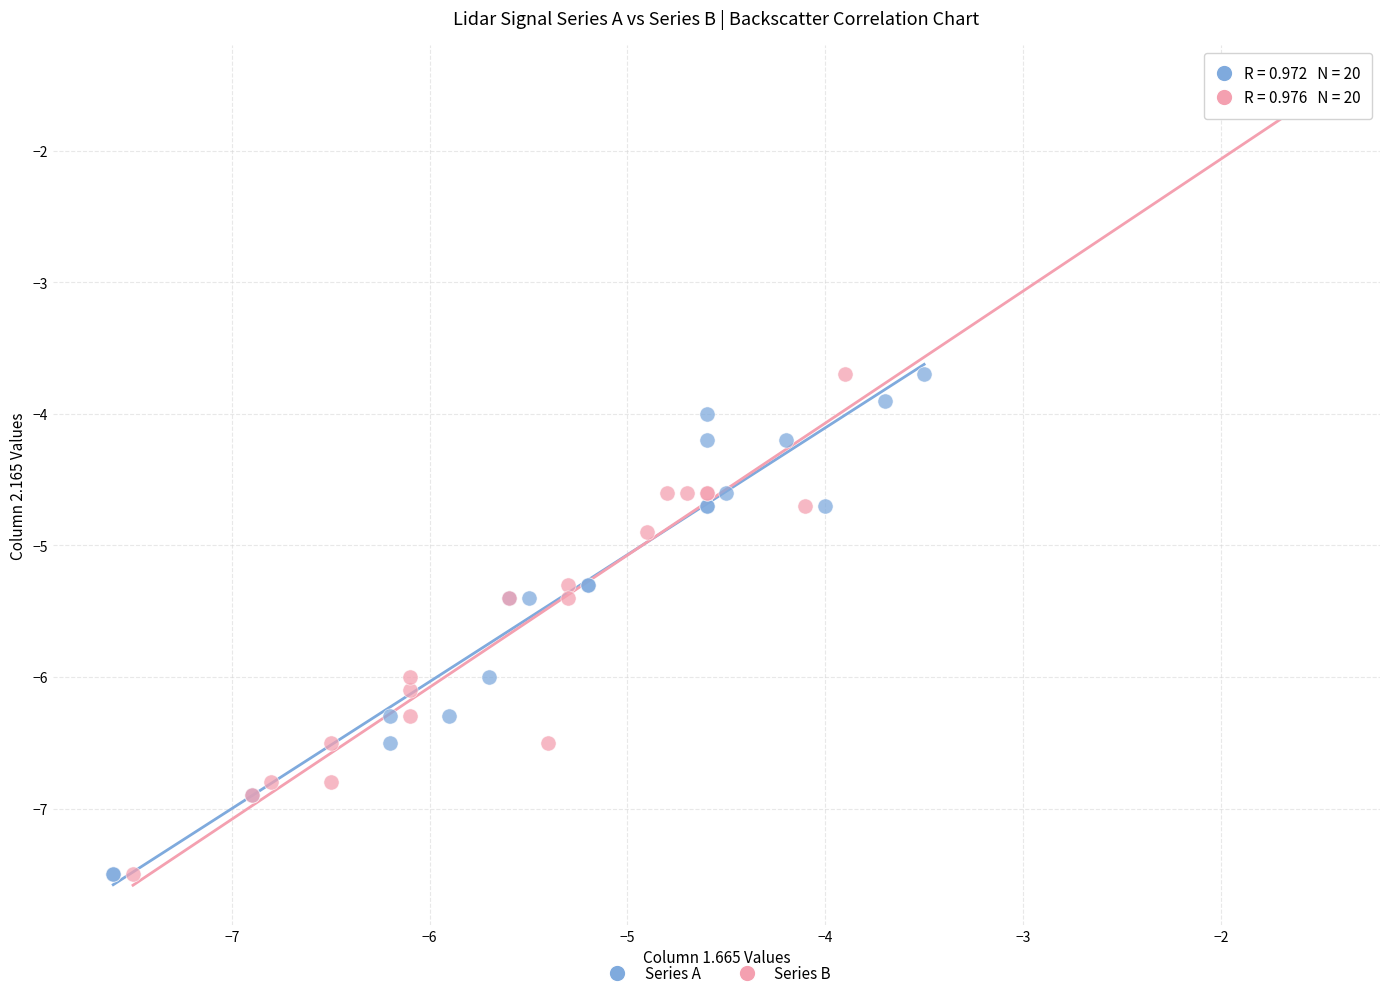

Which series reaches the maximum Y coordinate?

Series B